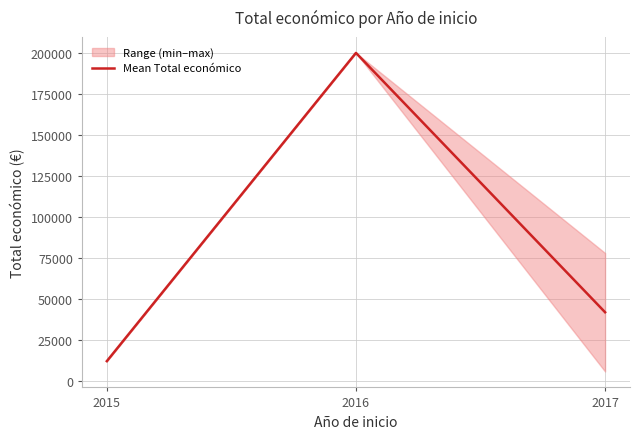

How many data points are less than 42033?

1